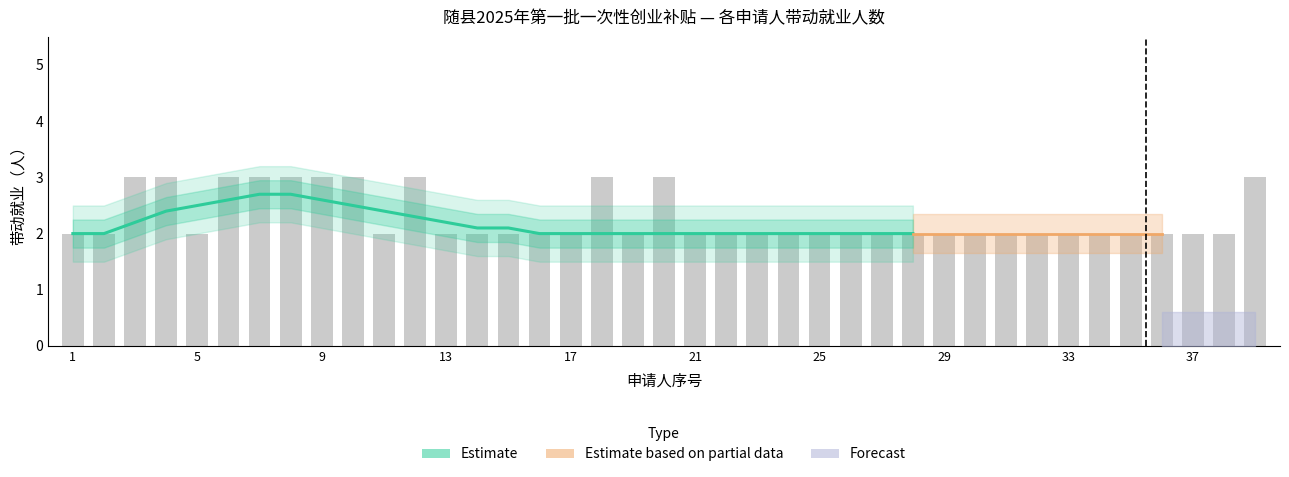

Rank the categories by value from highest to lowest.

3, 4, 6, 7, 8, 9, 10, 12, 18, 20, 39, 1, 2, 5, 11, 13, 14, 15, 16, 17, 19, 21, 22, 23, 24, 25, 26, 27, 28, 29, 30, 31, 32, 33, 34, 35, 36, 37, 38